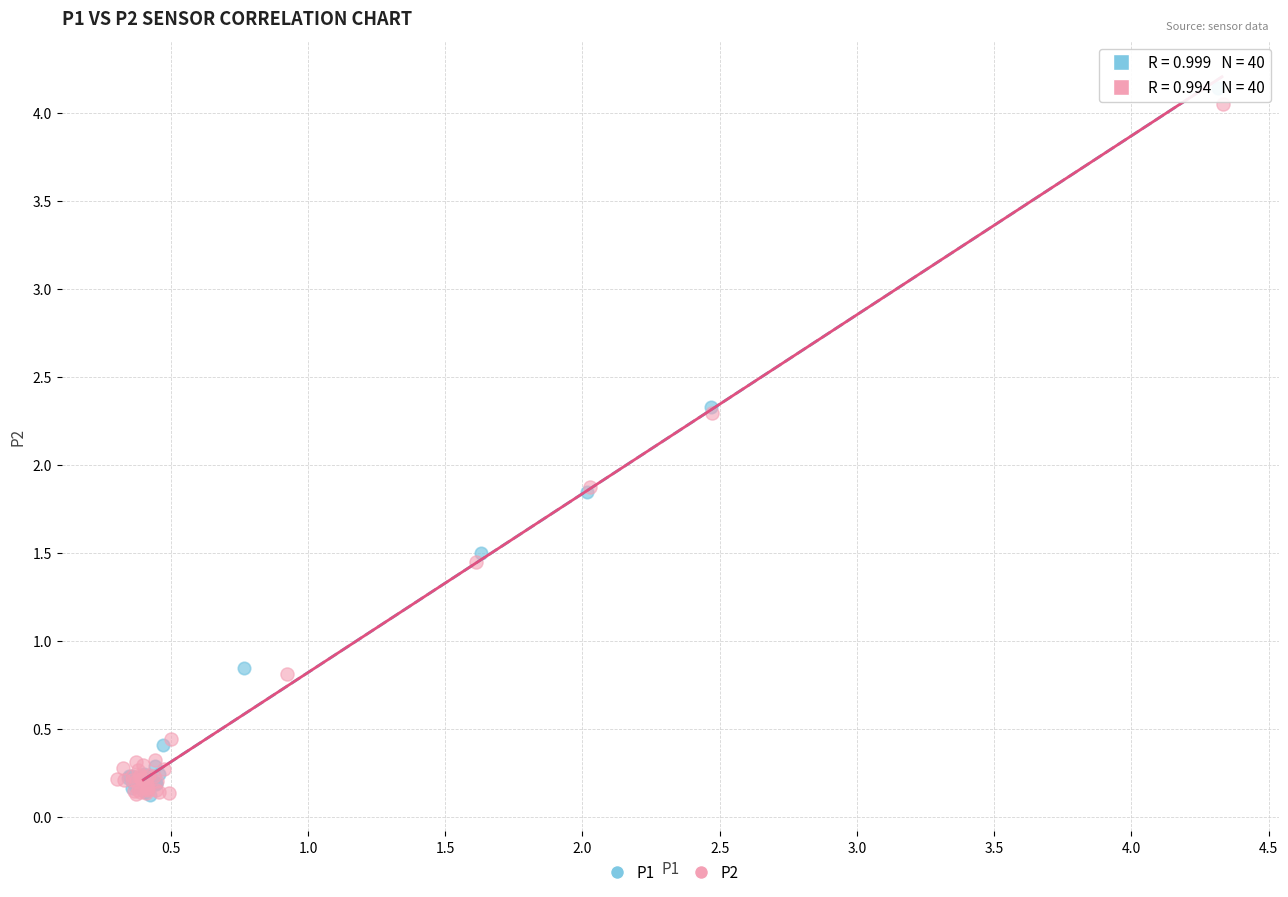

Which series has the largest Y range (max minus min)?

P1